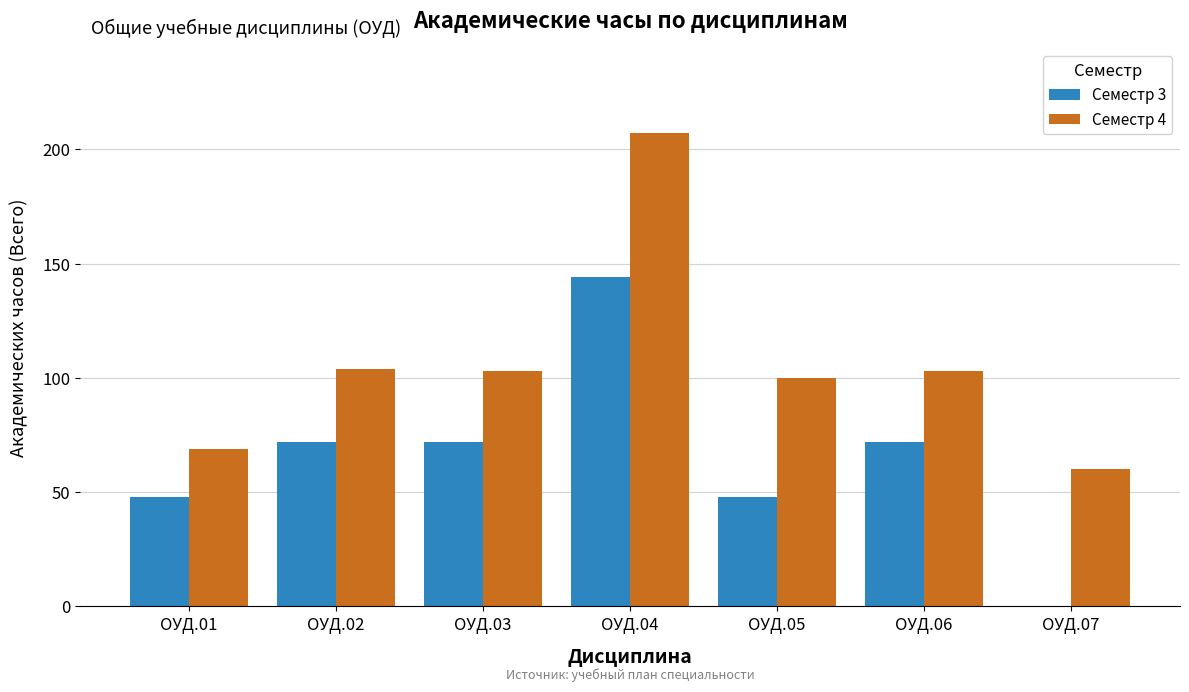

Which series changed the most between ОУД.03 and ОУД.04?

Семестр 4